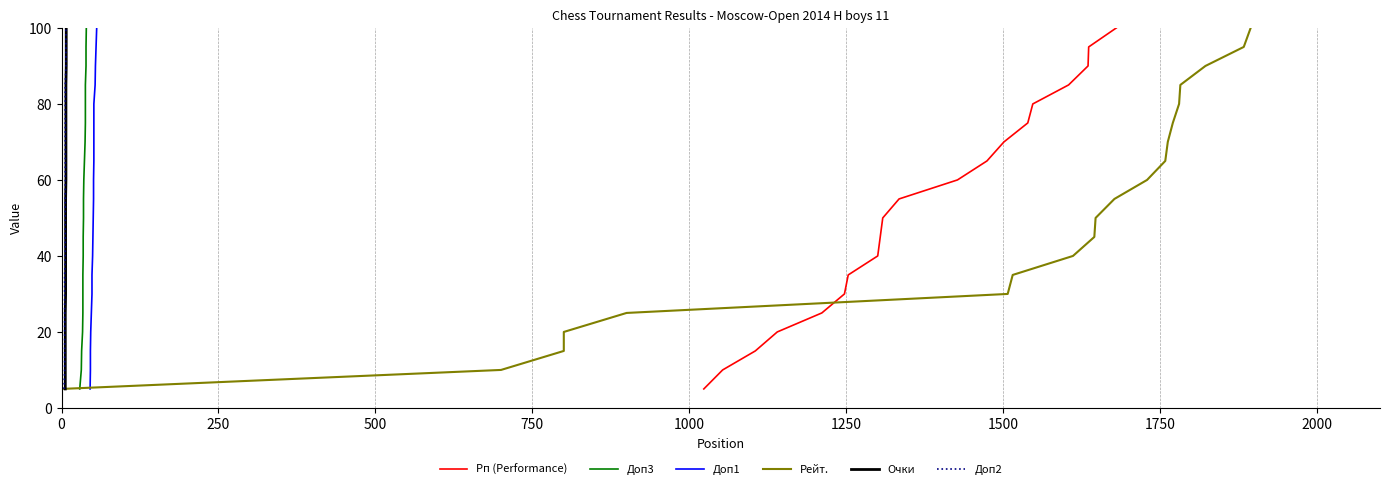

What is the maximum value for Рп (Performance)?

100.0